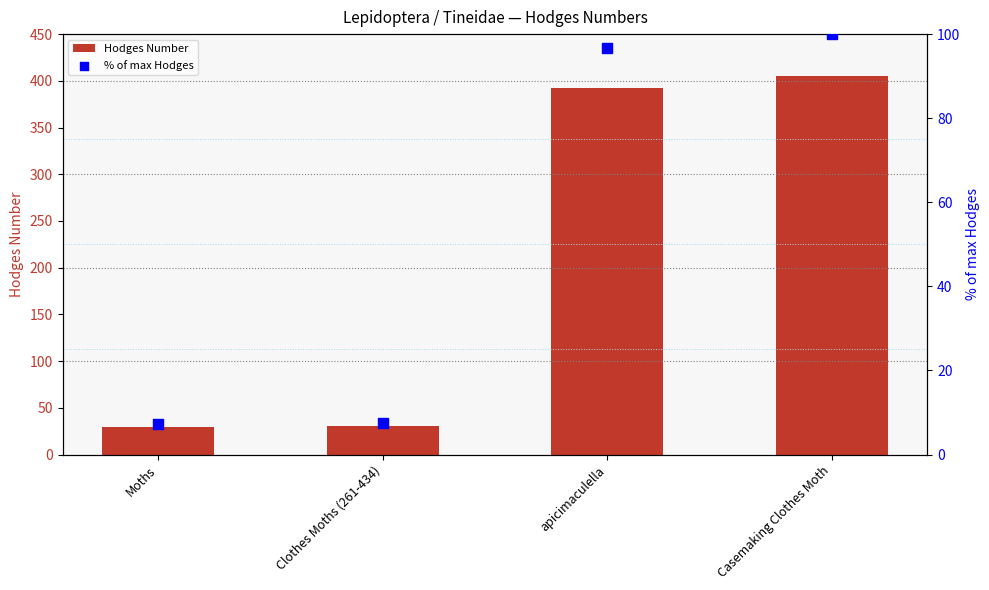

Which series contains the lowest Y value?

% of max Hodges